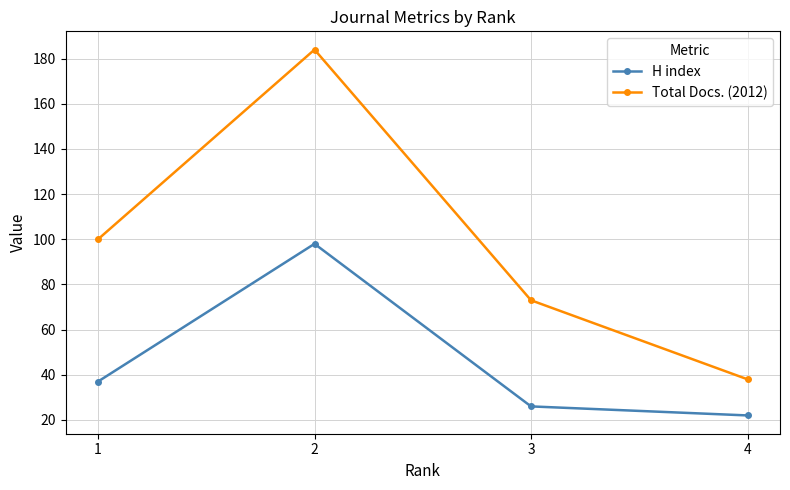

What is the total value across all series at 2?

282